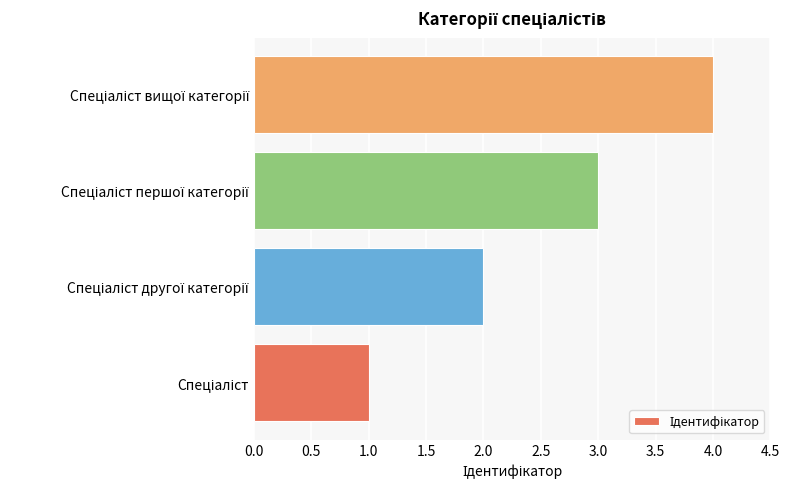

What is the maximum value shown in the chart?

4